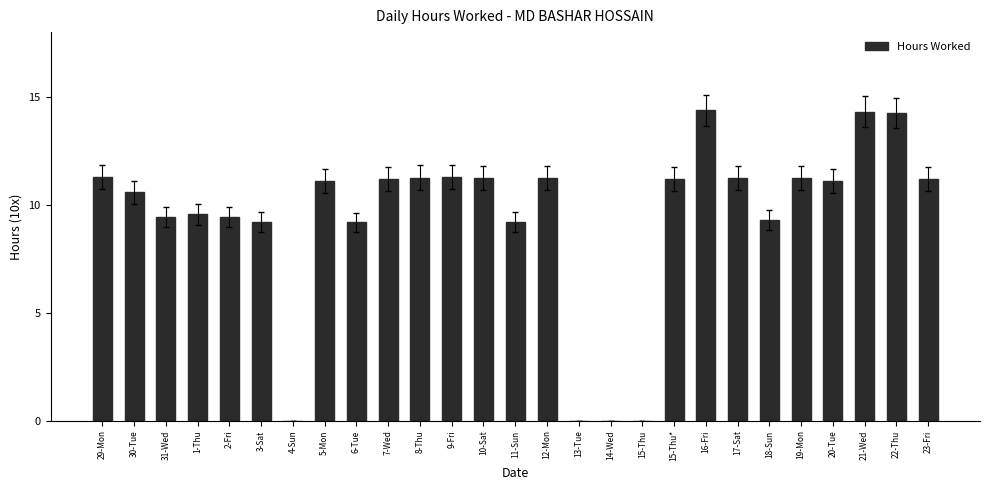

Which has a higher value, 22-Thu or 4-Sun?

22-Thu